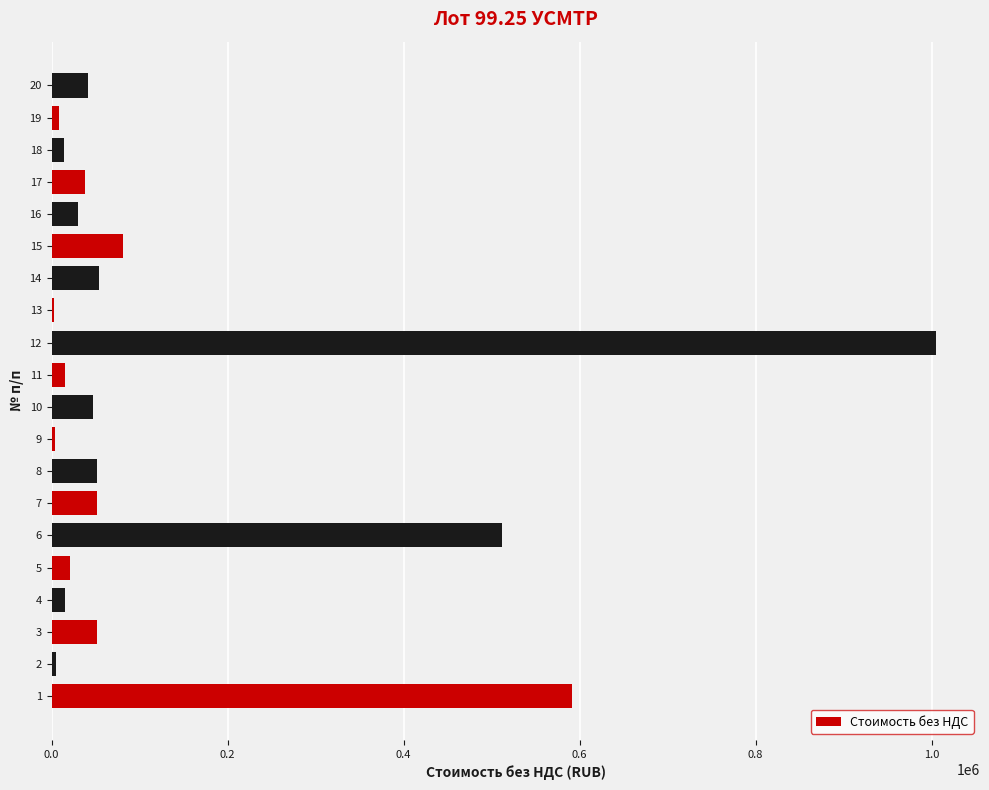

The value at 3 is 84266.5. True or false?

False